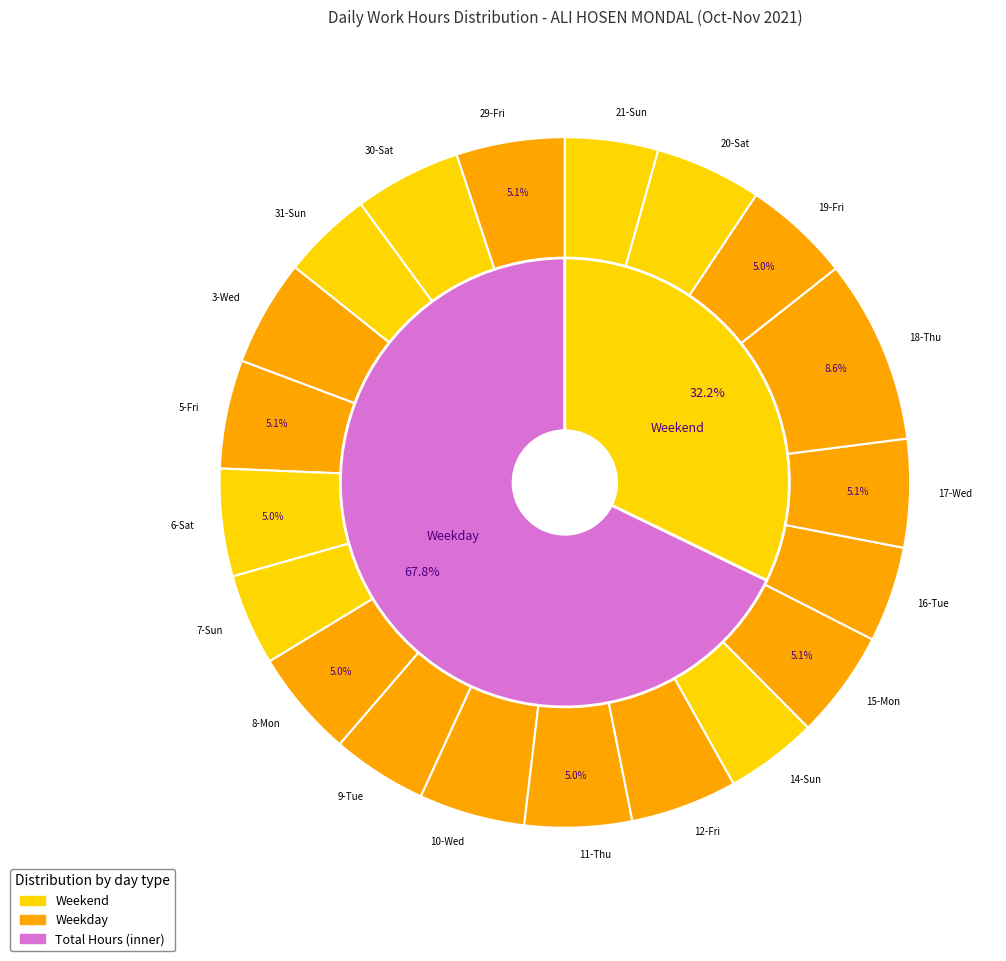

Rank the categories by value from highest to lowest.

18-Thu, 5-Fri, 29-Fri, 17-Wed, 15-Mon, 6-Sat, 8-Mon, 11-Thu, 19-Fri, 12-Fri, 30-Sat, 20-Sat, 3-Wed, 10-Wed, 16-Tue, 9-Tue, 21-Sun, 14-Sun, 7-Sun, 31-Sun